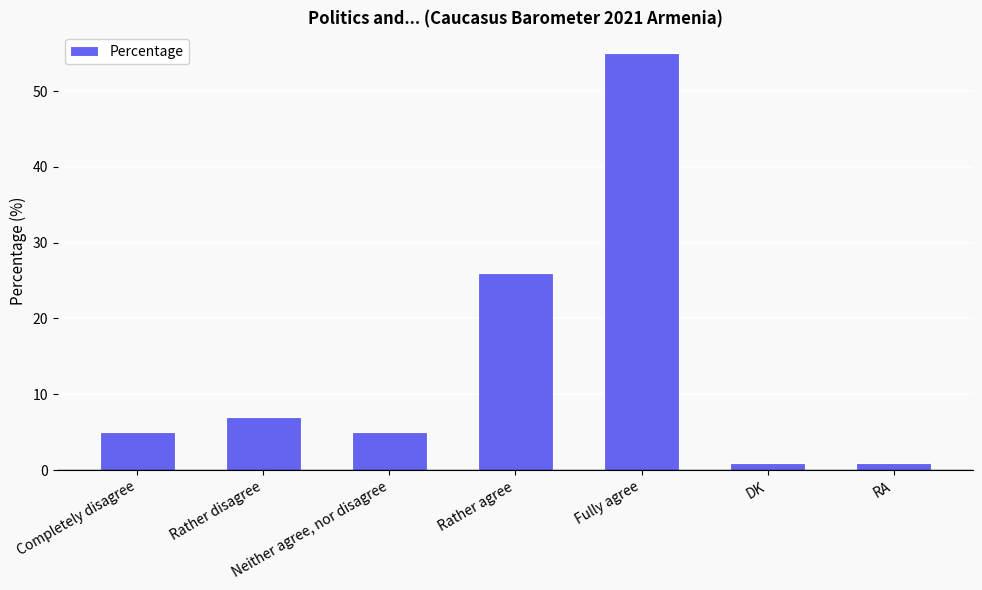

What is the sum of the values at DK and RA?

2